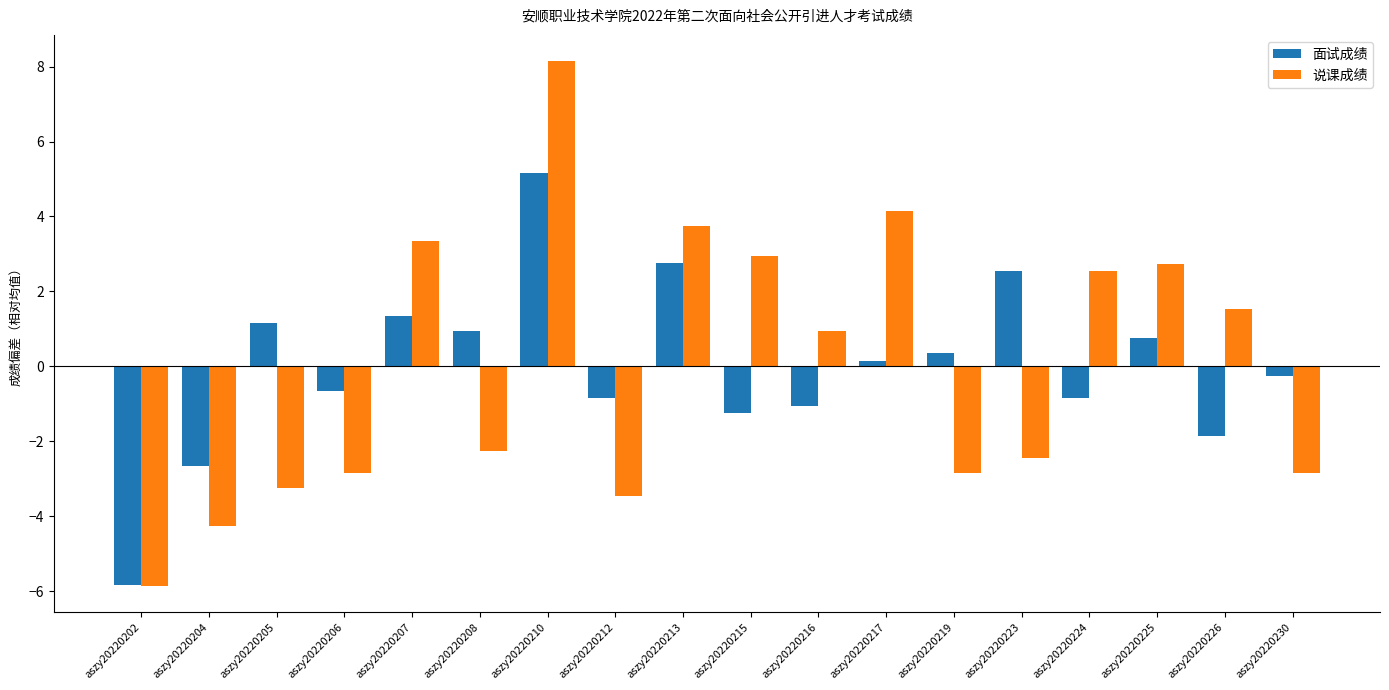

Which category has the lowest value across all series?

aszy20220202